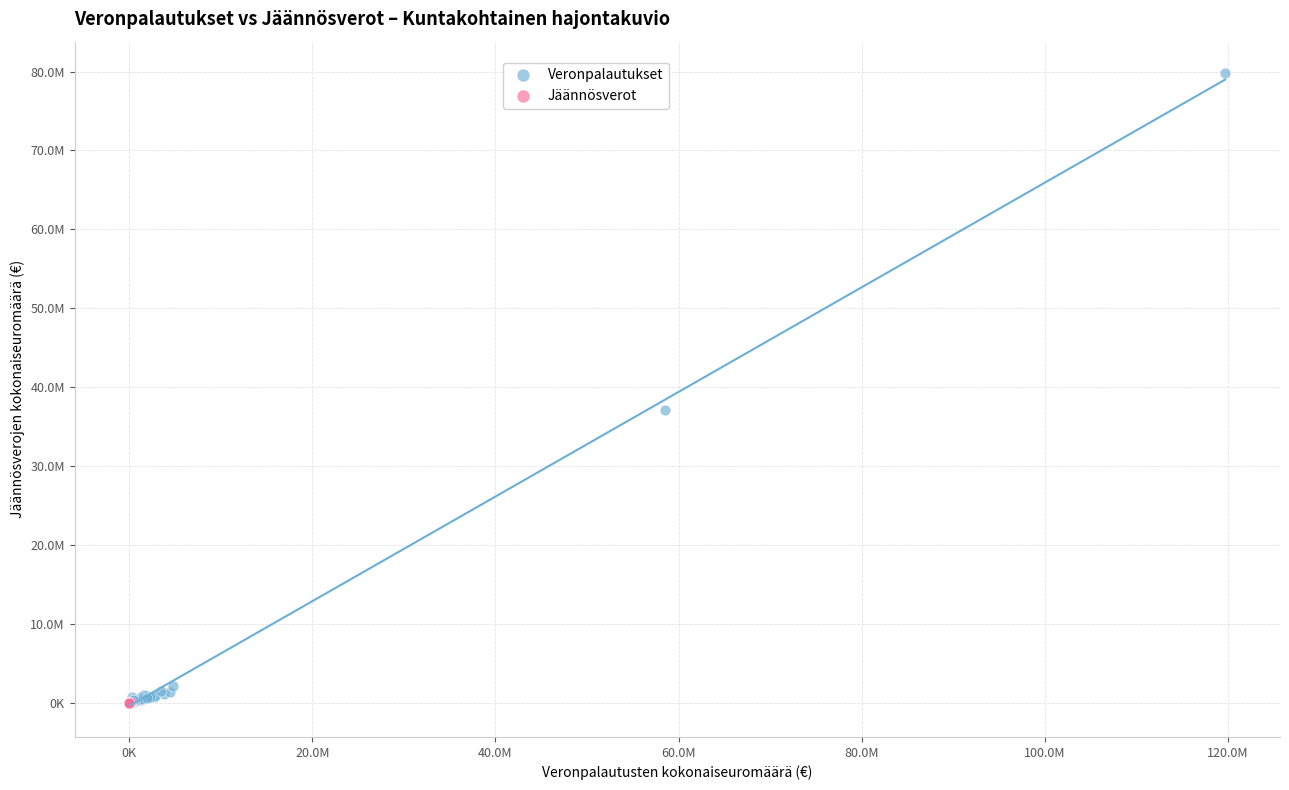

What are all the series names shown in the legend?

Veronpalautukset, Jäännösverot